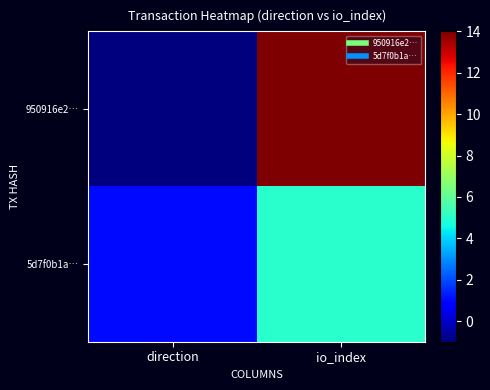

Which series has the largest range (max minus min)?

950916e2…